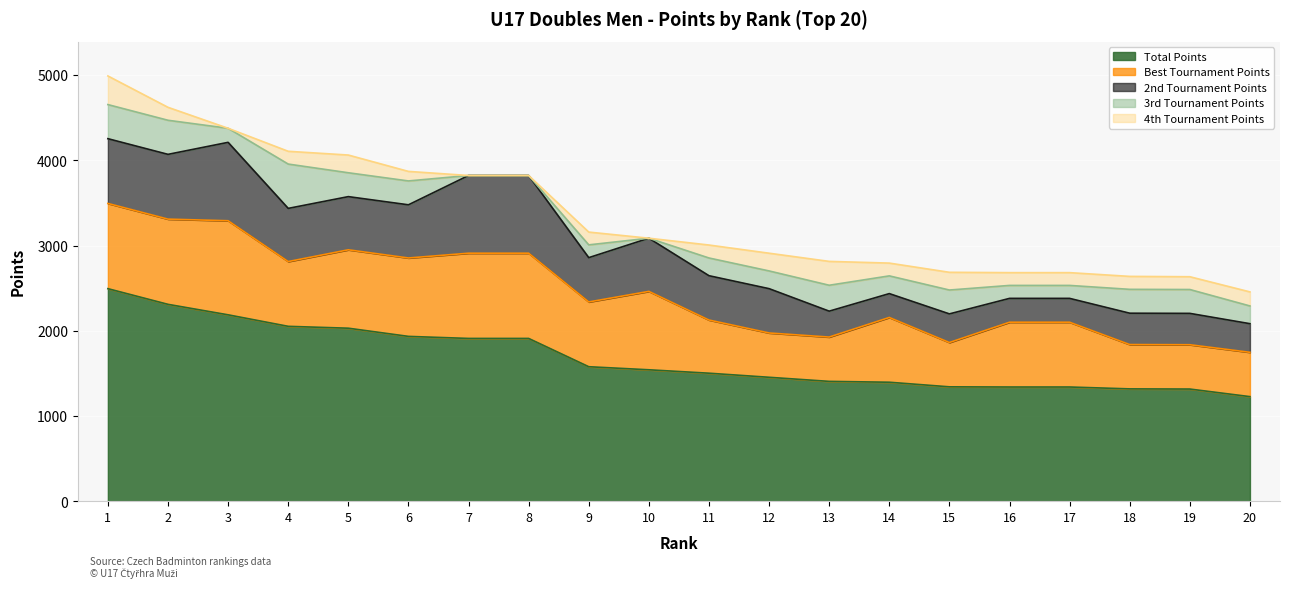

Reading left to right, what are all the values shown in this chart?

Total Points: 2496	2312	2189	2054	2032	1936	1912	1912	1580	1544	1504	1456	1408	1398	1344	1342	1342	1320	1318	1229
Best Tournament Points: 1000	1000	1104	760	920	920	1000	1000	760	920	624	520	520	760	520	760	760	520	520	520
2nd Tournament Points: 760	760	920	624	624	624	912	912	520	624	520	520	304	280	336	280	280	368	368	336
3rd Tournament Points: 400	400	165	520	280	280	0	0	150	0	208	208	304	208	280	152	152	280	280	208
4th Tournament Points: 336	152	0	150	208	112	0	0	150	0	152	208	280	150	208	150	150	152	150	165